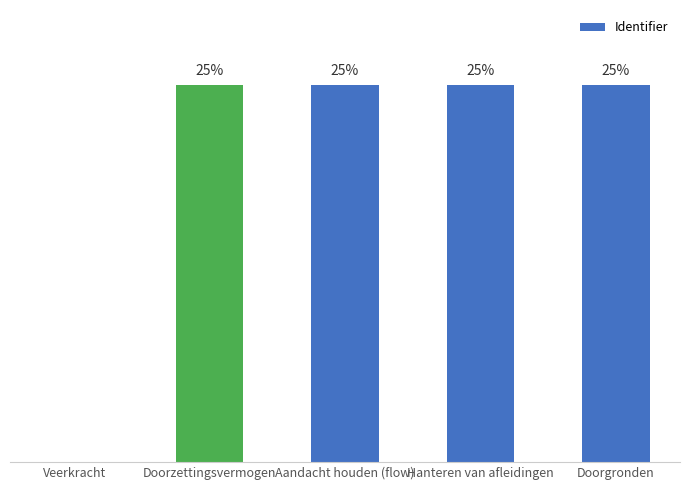

Which has a higher value, Hanteren van afleidingen or Veerkracht?

Hanteren van afleidingen